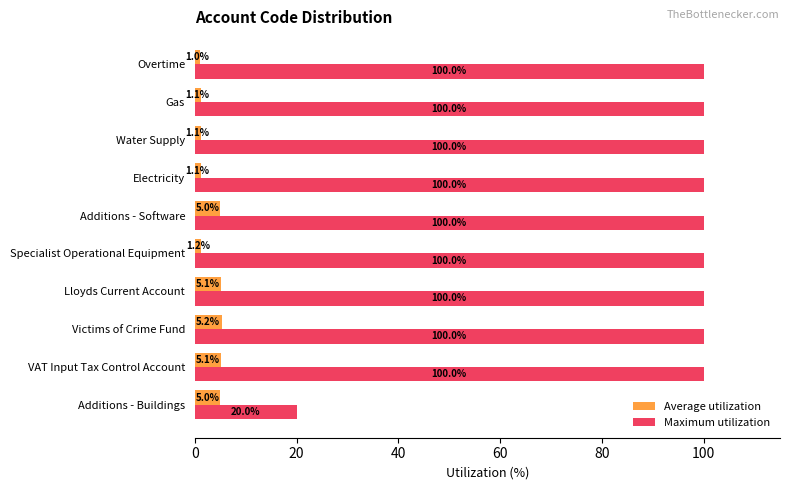

Is the value of Maximum utilization at Electricity greater than the value of Average utilization at VAT Input Tax Control Account?

Yes